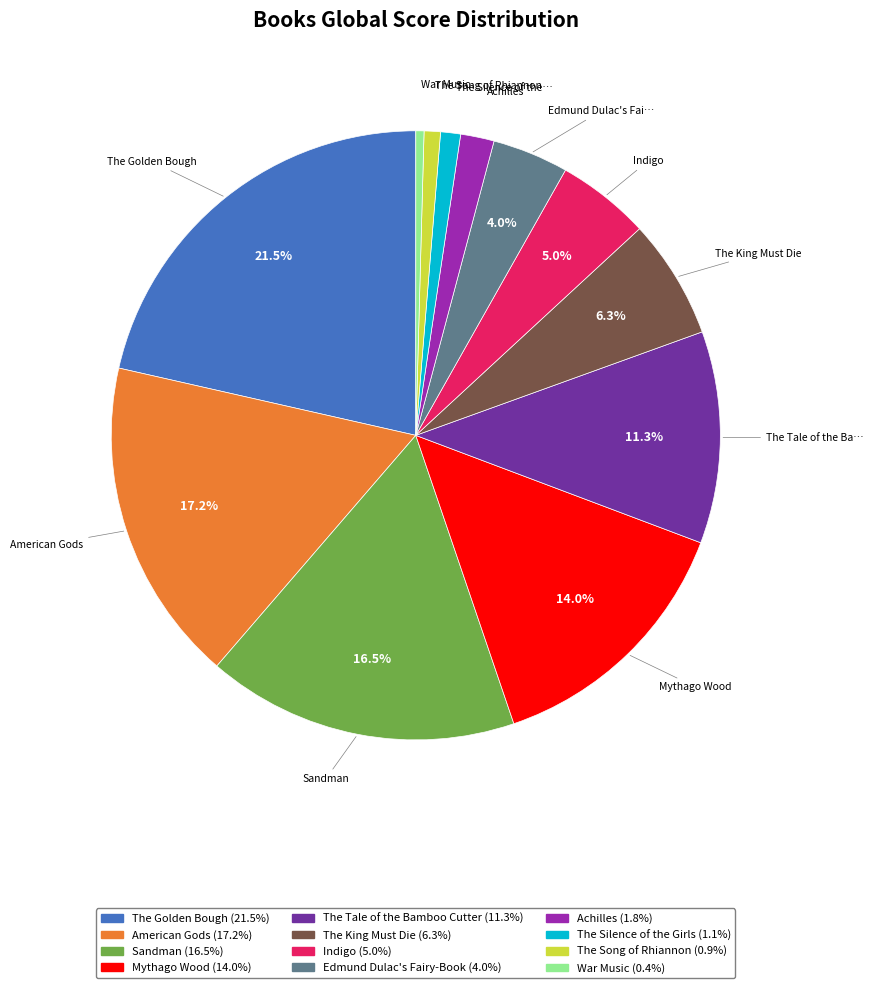

To the nearest percent, what percentage of the pie is Mythago Wood?

14%